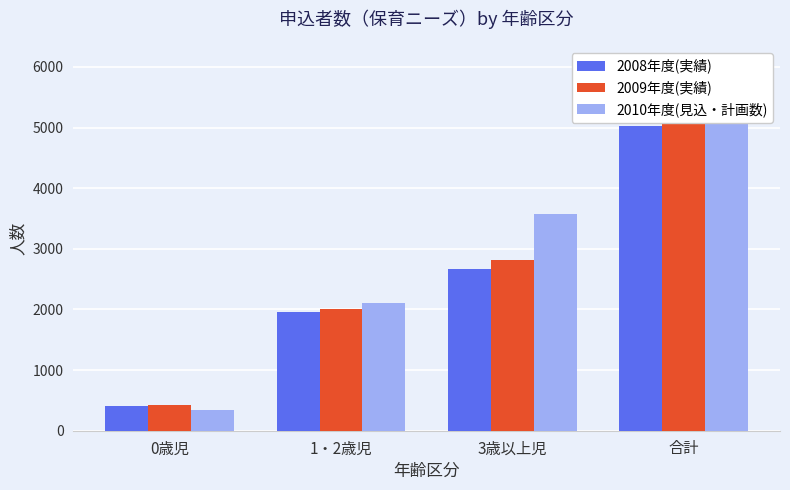

Reading left to right, list all the values displayed in this chart.

2008年度(実績): 403	1962	2661	5026
2009年度(実績): 421	2008	2821	5250
2010年度(見込・計画数): 345	2112	3581	6038